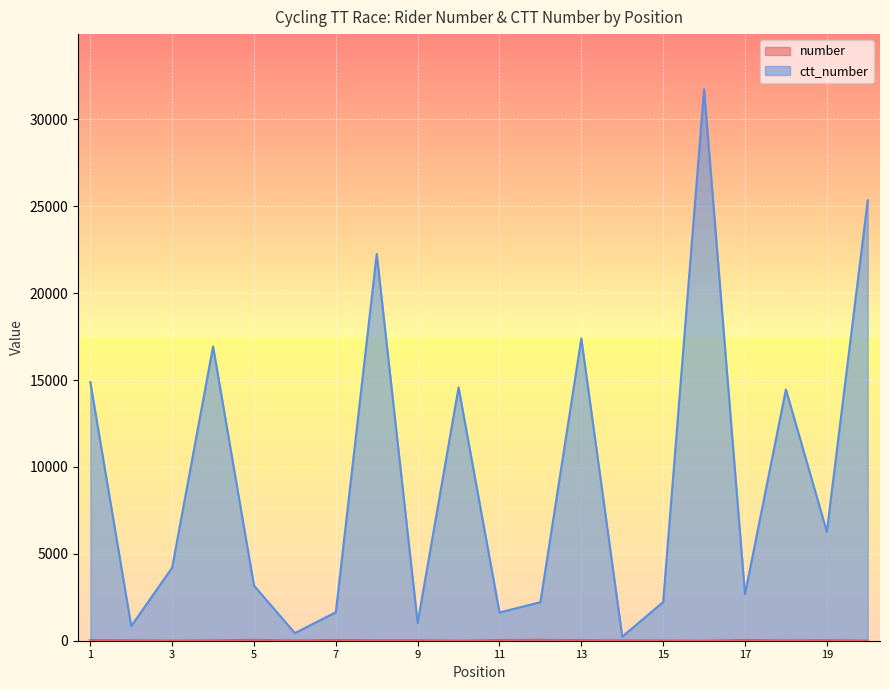

Rank the series at 10 from lowest to highest value.

number, ctt_number